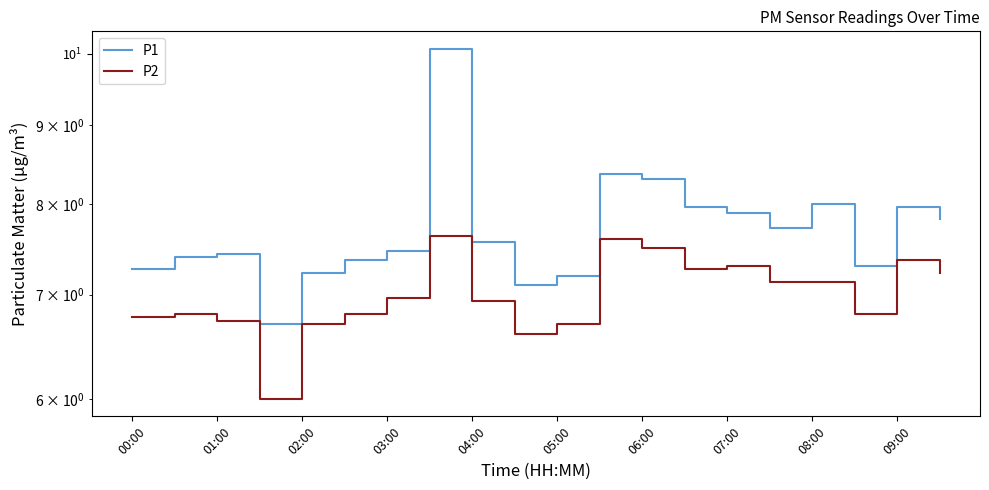

Reading left to right, what are all the values shown in this chart?

P1: 7.3	7.4	7.4	6.7	7.2	7.4	7.5	10.1	7.6	7.1	7.2	8.4	8.3	8.0	7.9	7.7	8.0	7.3	8.0	7.8
P2: 6.8	6.8	6.7	6.0	6.7	6.8	7.0	7.6	6.9	6.6	6.7	7.6	7.5	7.3	7.3	7.1	7.1	6.8	7.4	7.2